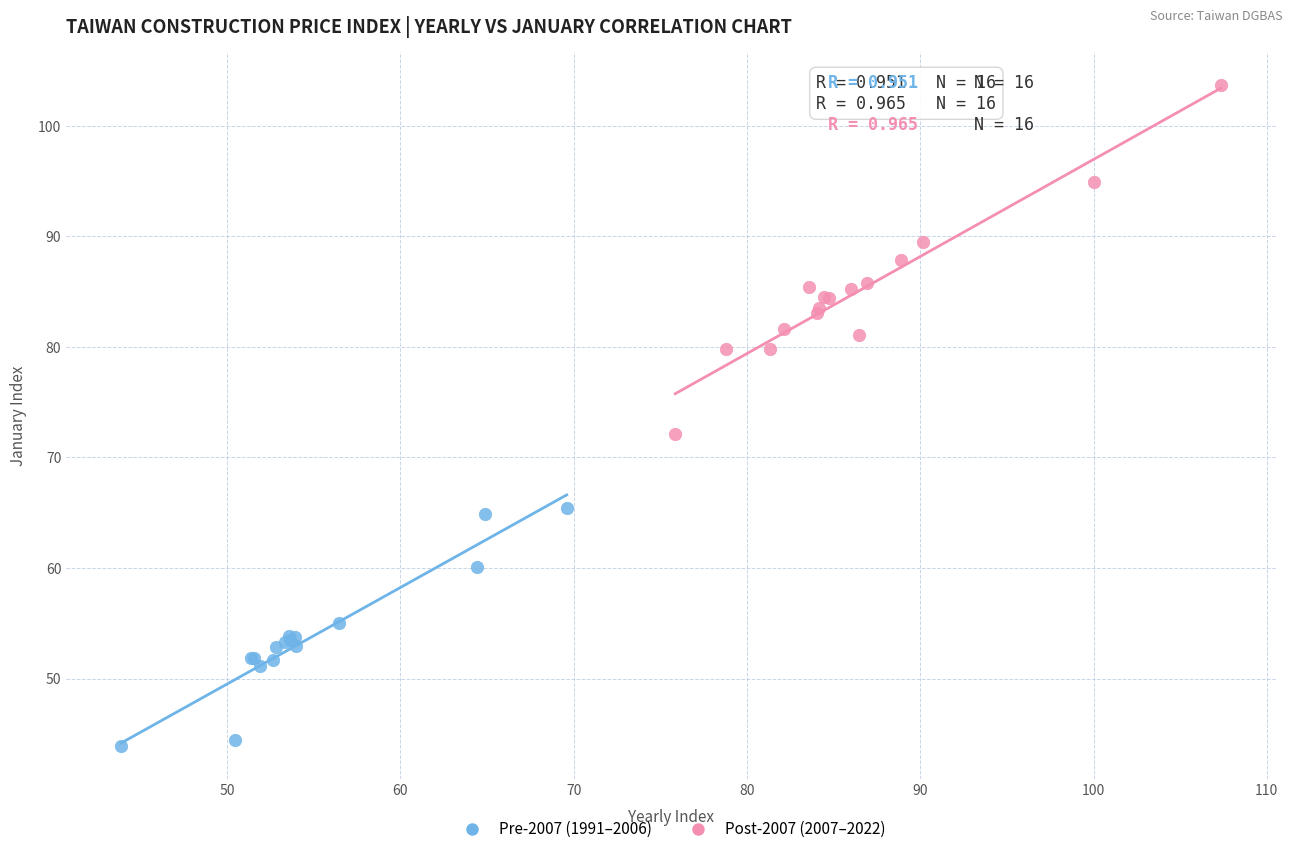

Which series has the largest Y range (max minus min)?

Post-2007 (2007–2022)